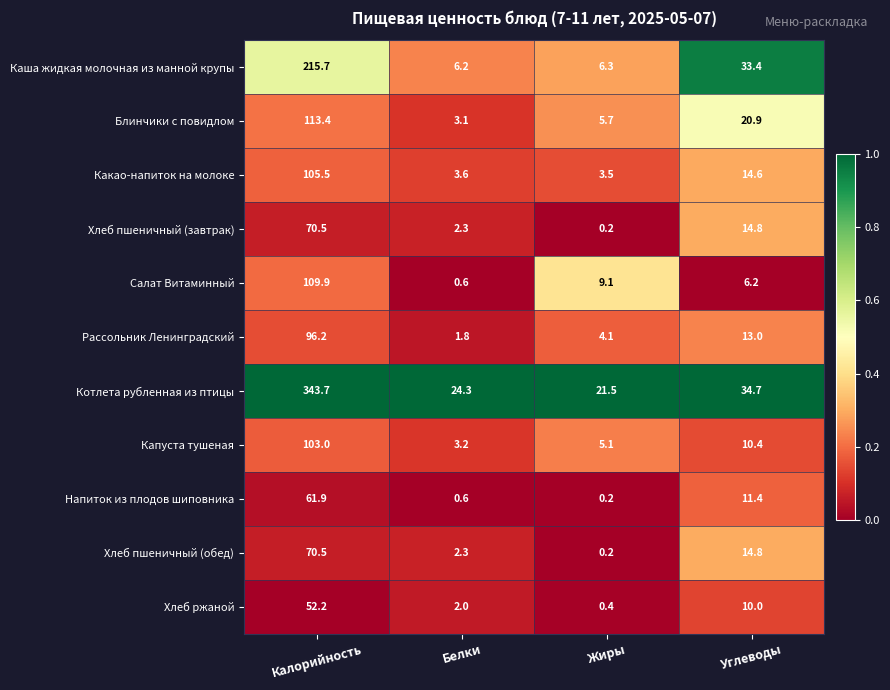

The Рассольник Ленинградский series shows 1.8 at Белки. True or false?

True